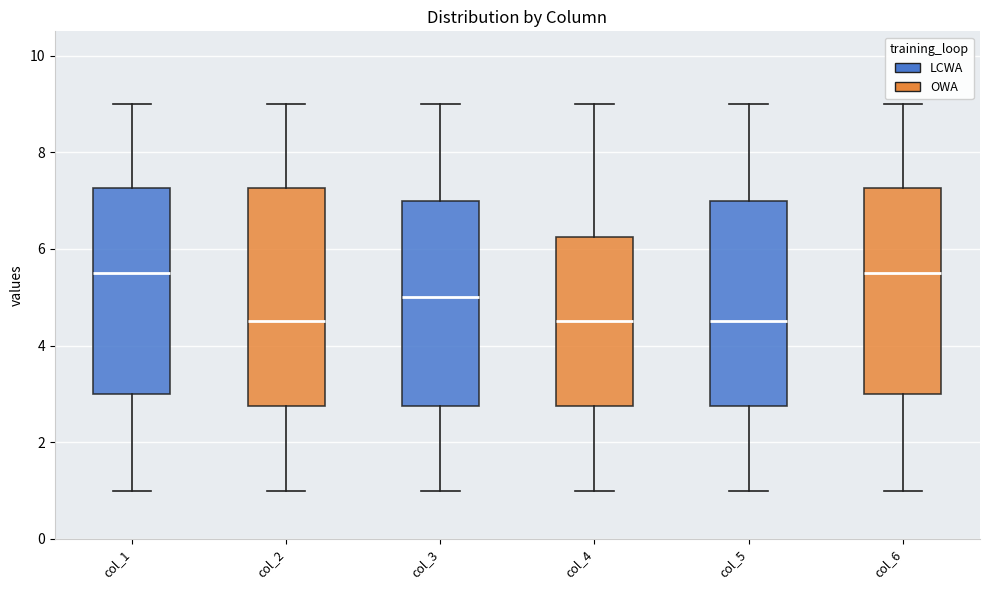

Comparing the boxes themselves (not the whiskers), which one is the tallest?

col_2